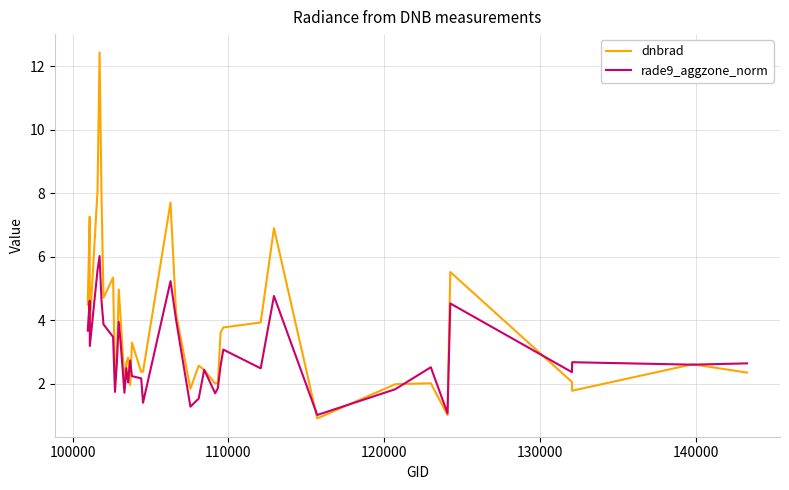

How many lines are shown in the chart?

2